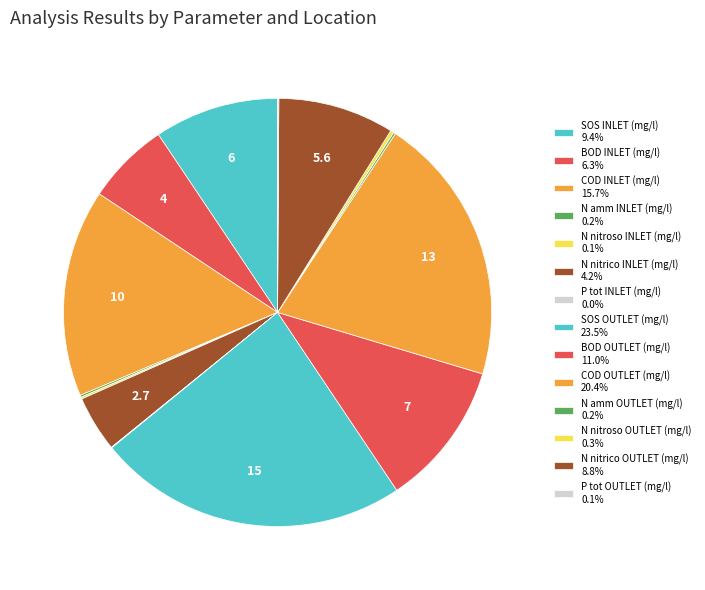

Which has a higher value, COD OUTLET (mg/l) or N nitroso OUTLET (mg/l)?

COD OUTLET (mg/l)